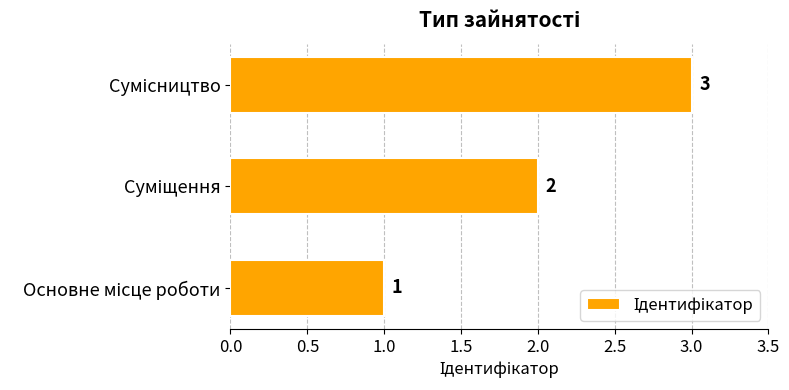

What is the sum of all values?

6